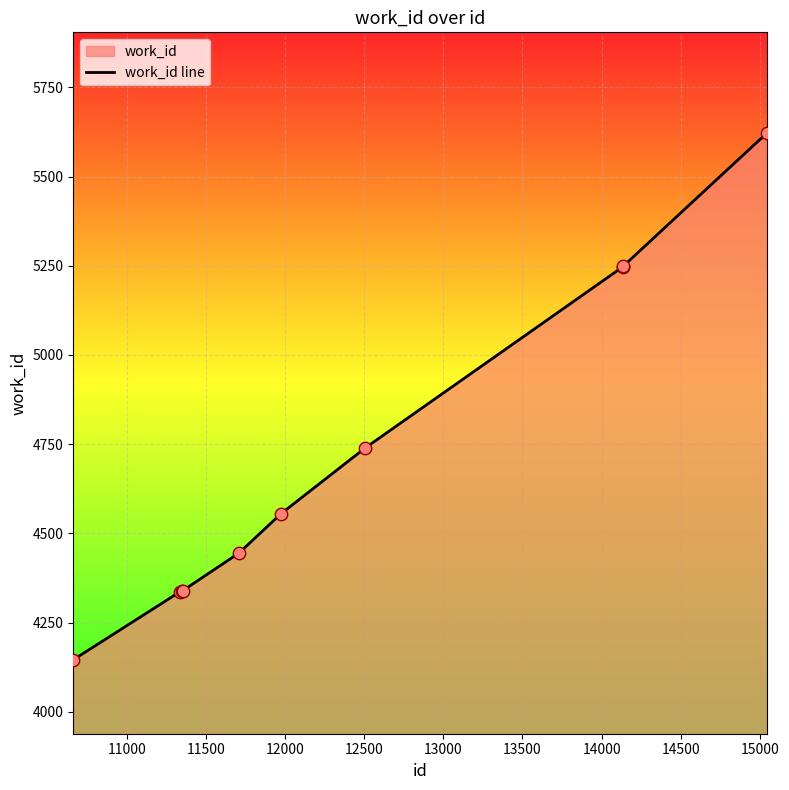

What is the greatest value displayed?

5623